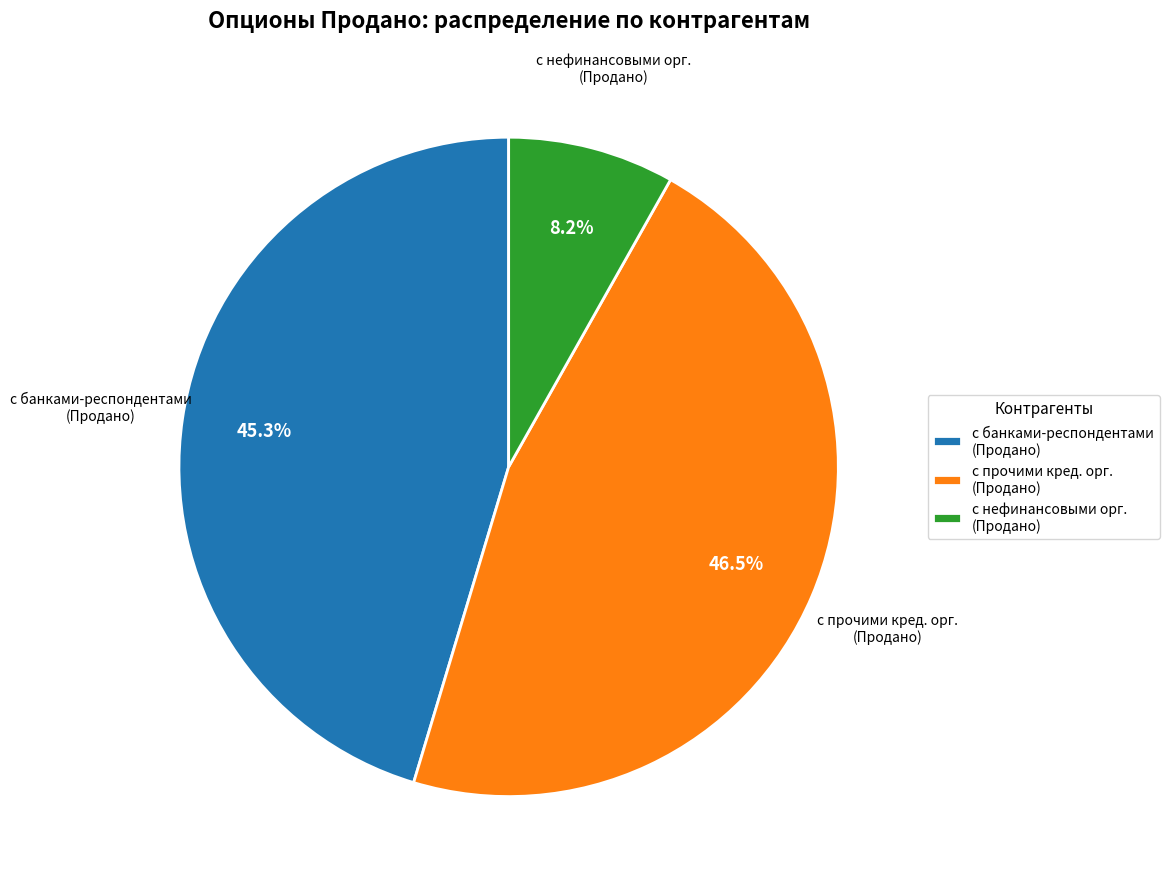

Approximately how many times larger is the value at с банками-респондентами (Продано) compared to с нефинансовыми орг. (Продано)?

5.5